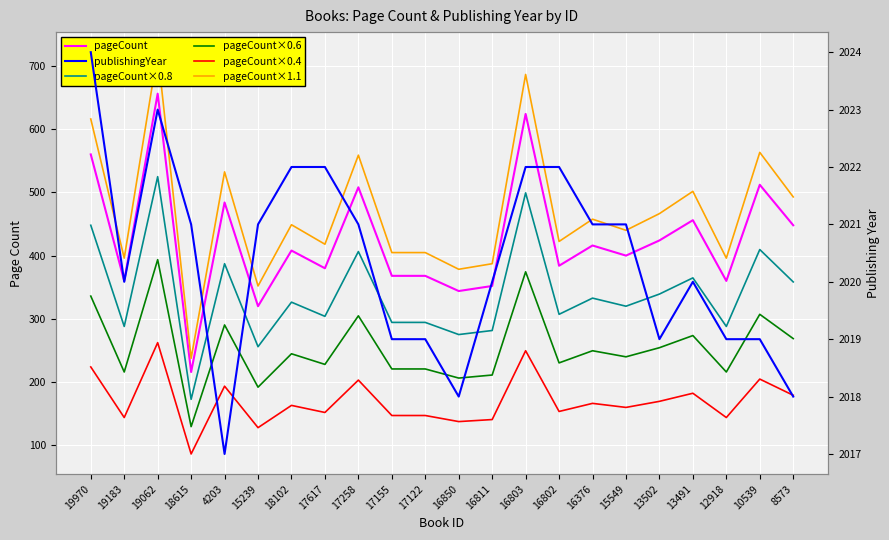

The pageCount×0.6 series shows 59.0 at 15549. True or false?

False